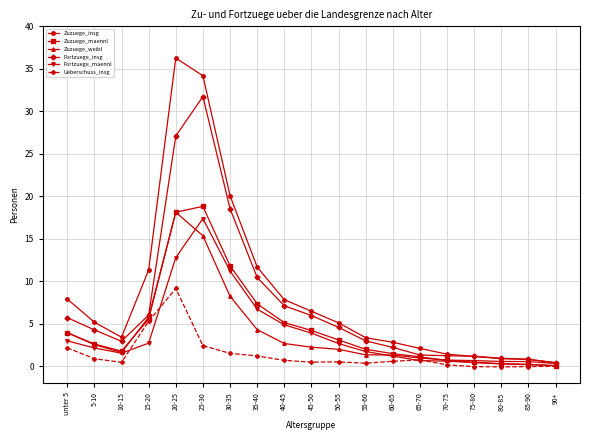

Which series has the widest spread of values?

Zuzuege_insg